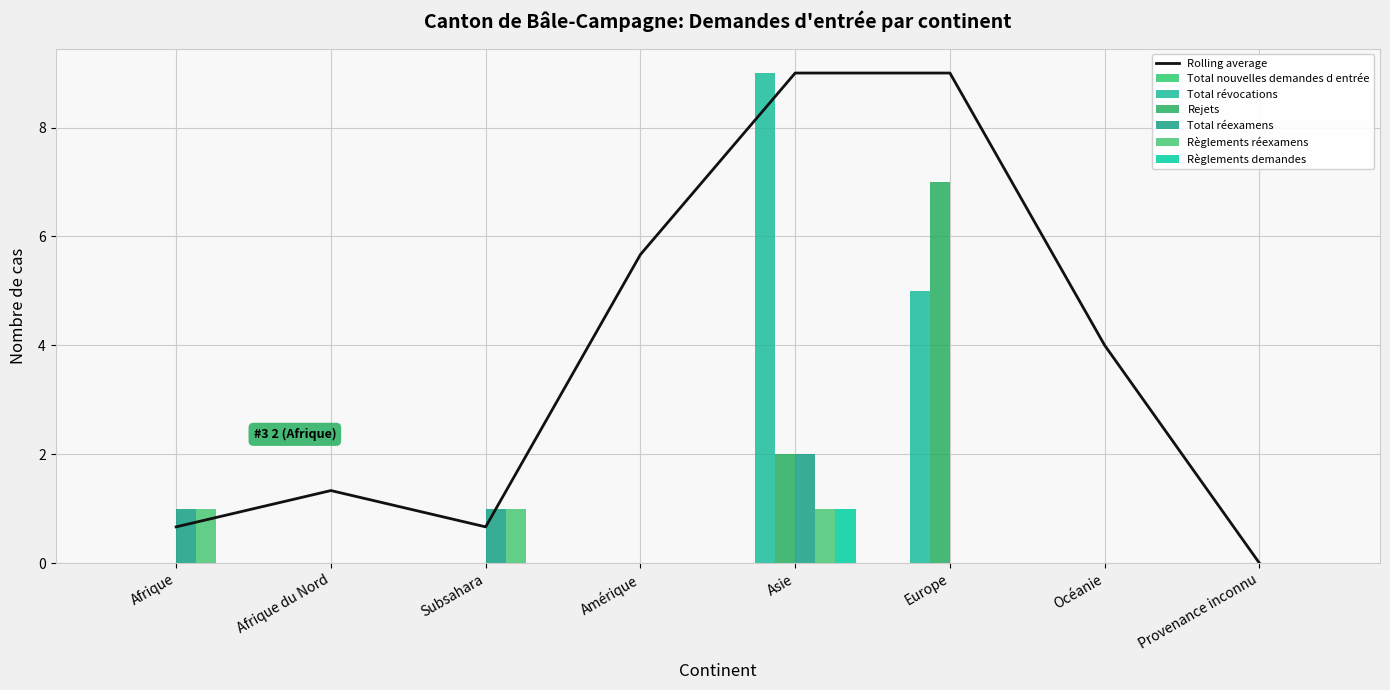

Reading right to left, what are all the values shown in this chart?

Total révocations: 0	0	5	9	0	0	0	0
Rejets: 0	0	7	2	0	0	0	0
Total réexamens: 0	0	0	2	0	1	0	1
Règlements réexamens: 0	0	0	1	0	1	0	1
Règlements demandes: 0	0	0	1	0	0	0	0